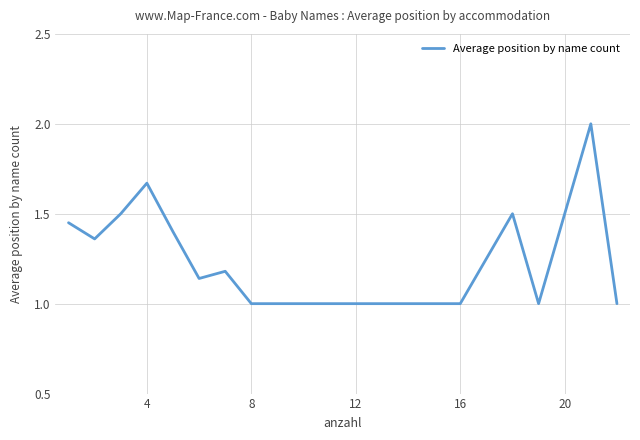

What is the smallest value displayed?

1.0